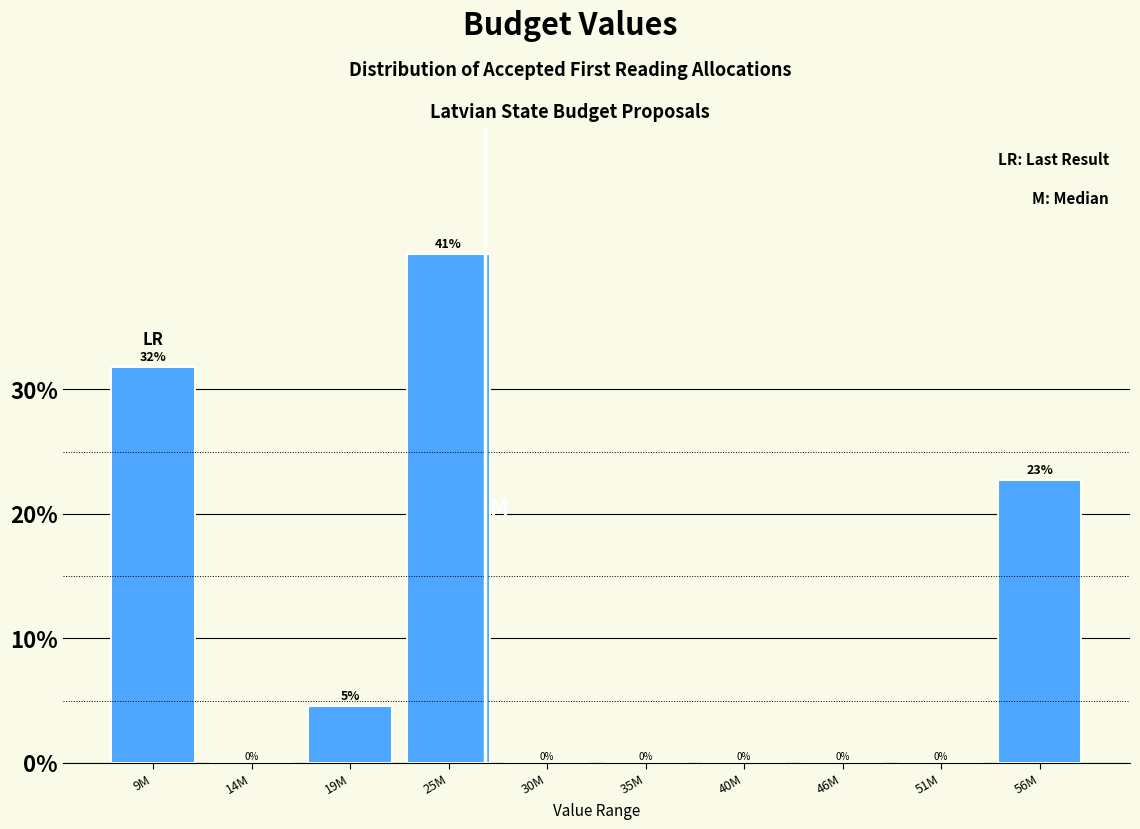

The chart shows a value of 0.0 at 30M. True or false?

True